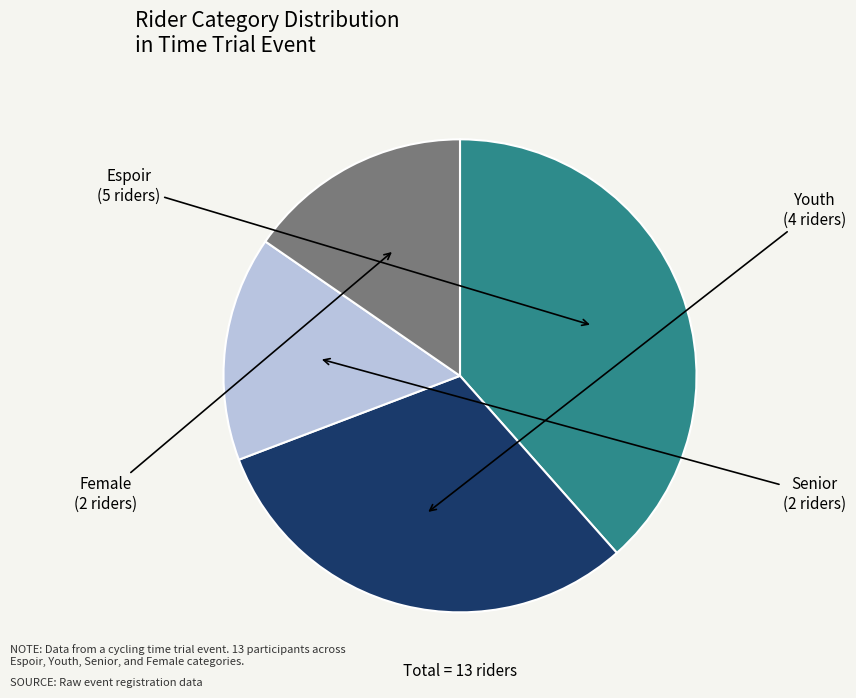

Is there a majority slice in this chart?

No